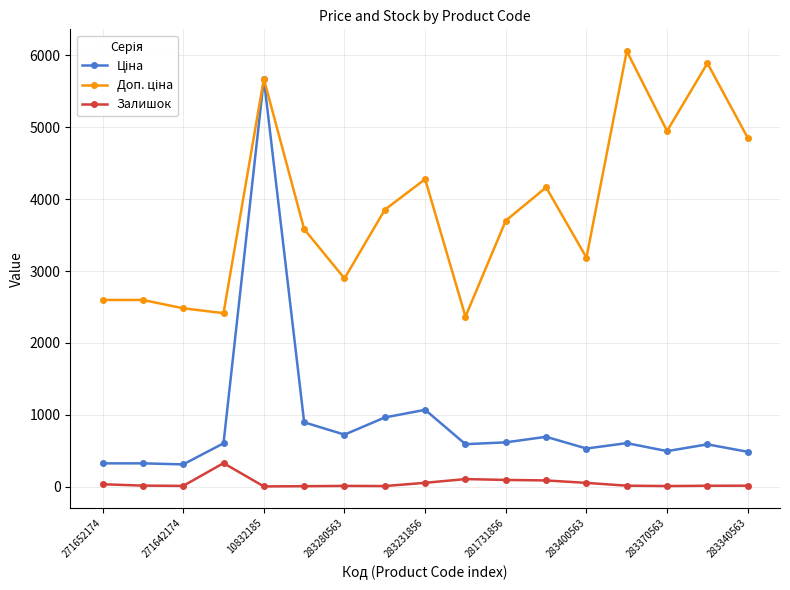

What is the greatest value displayed?

6061.2